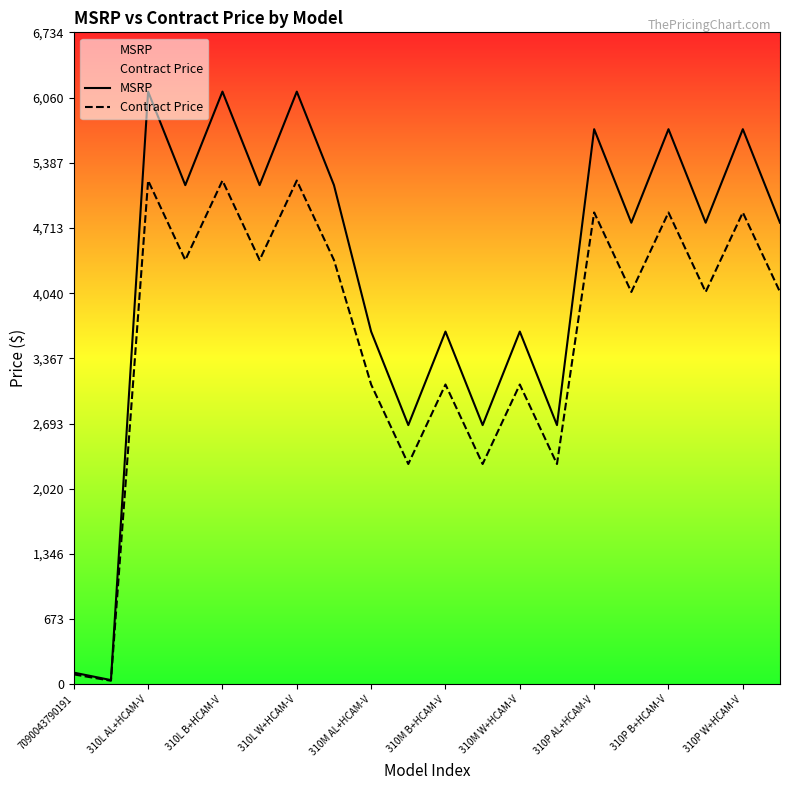

The value of MSRP at 310M W+HCAM-V is 3644.0. True or false?

True